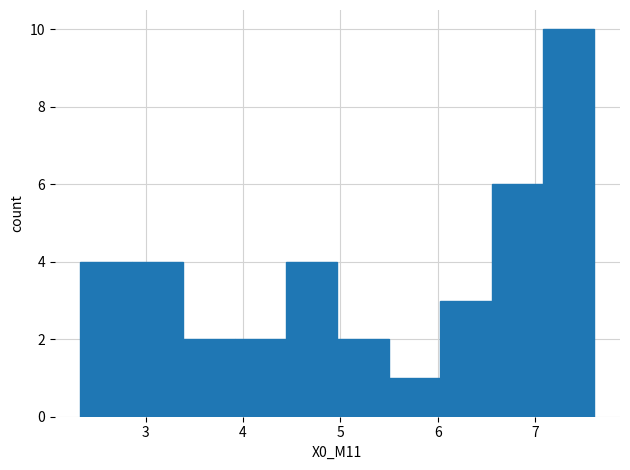

Reading left to right, list every bar in this chart as the range it spans on the x-axis followed by its height. Neither the bar edges nor the heights are printed on the chart, so give them approximately, as read against the axes.

2.3 to 2.9: 4
2.9 to 3.4: 4
3.4 to 3.9: 2
3.9 to 4.4: 2
4.4 to 5.0: 4
5.0 to 5.5: 2
5.5 to 6.0: 1
6.0 to 6.6: 3
6.6 to 7.1: 6
7.1 to 7.6: 10